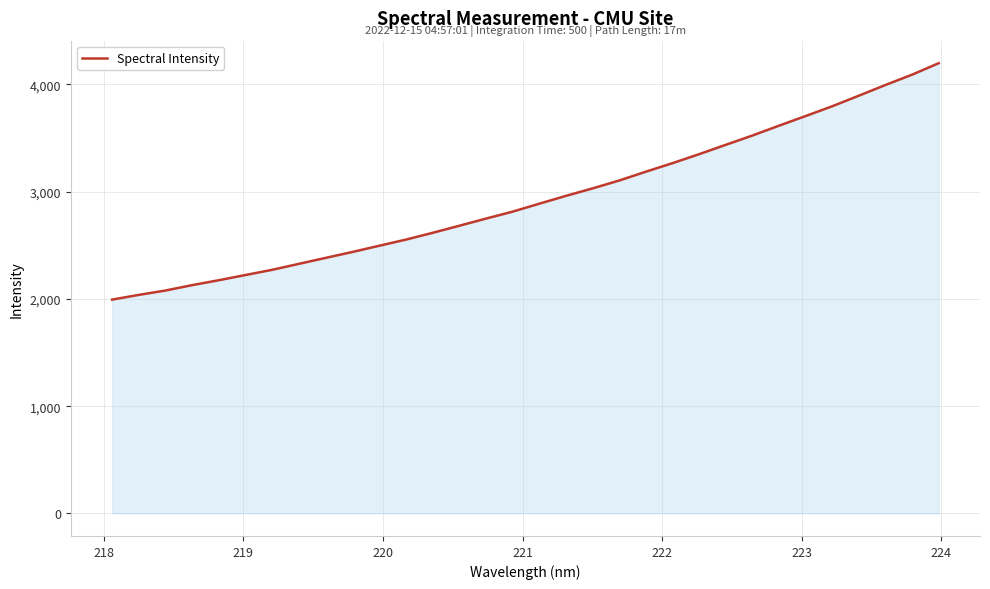

What is the difference between the maximum and minimum values?

2203.9